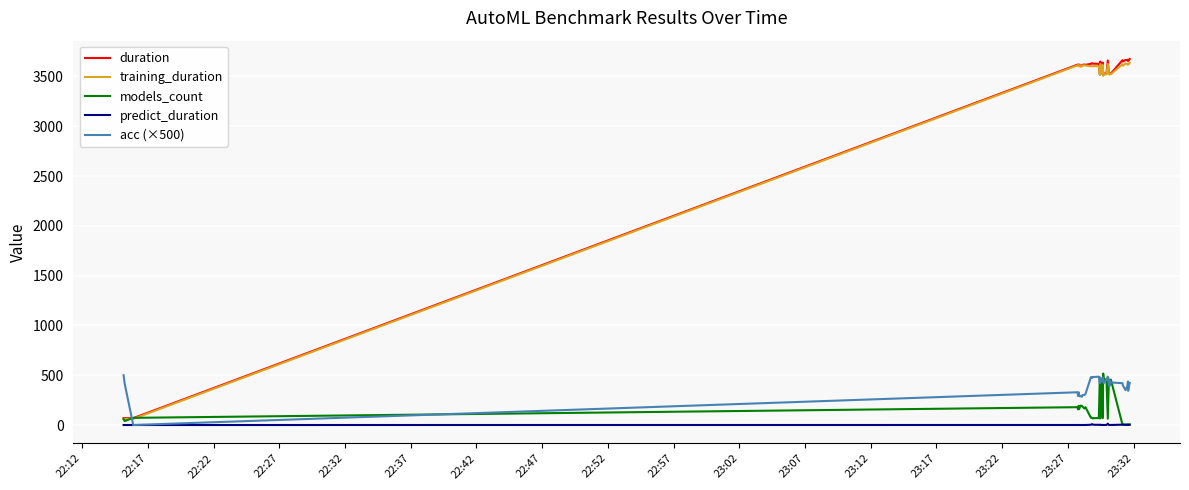

How many times do acc (×500) and duration cross each other?

1